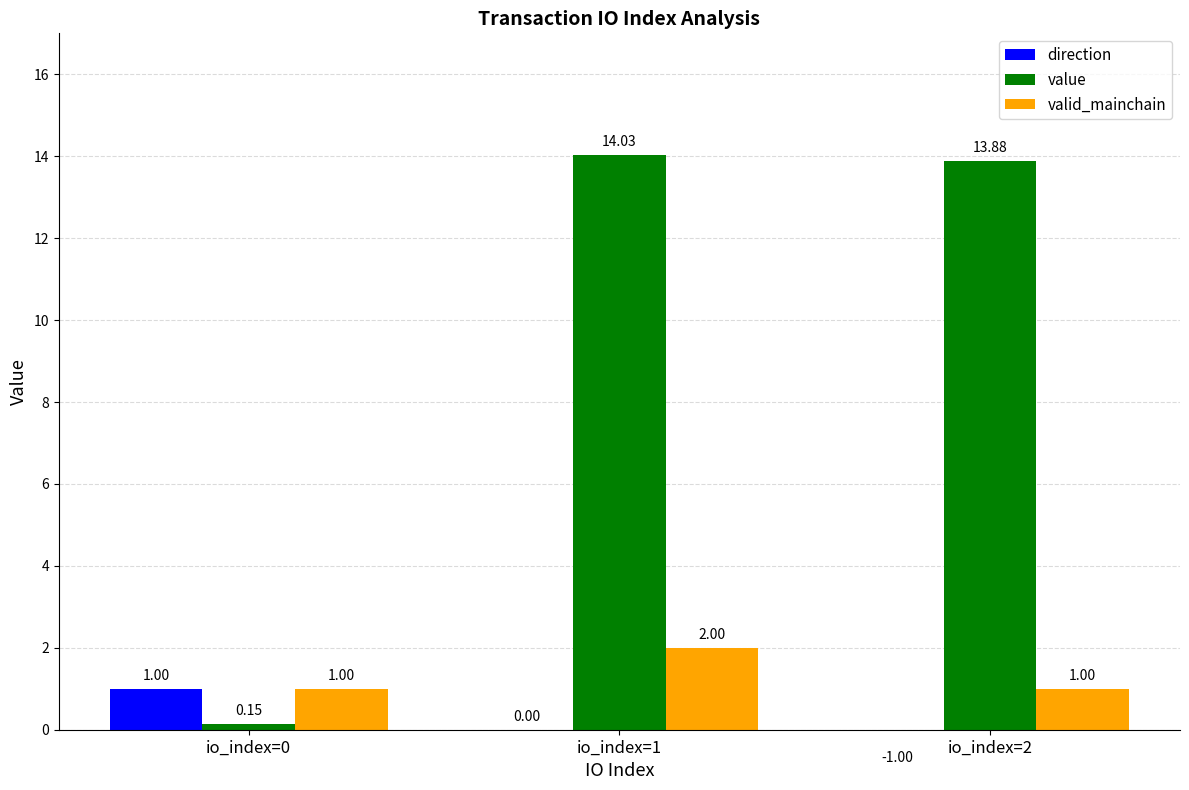

The value of value at io_index=2 is 7.2. True or false?

False